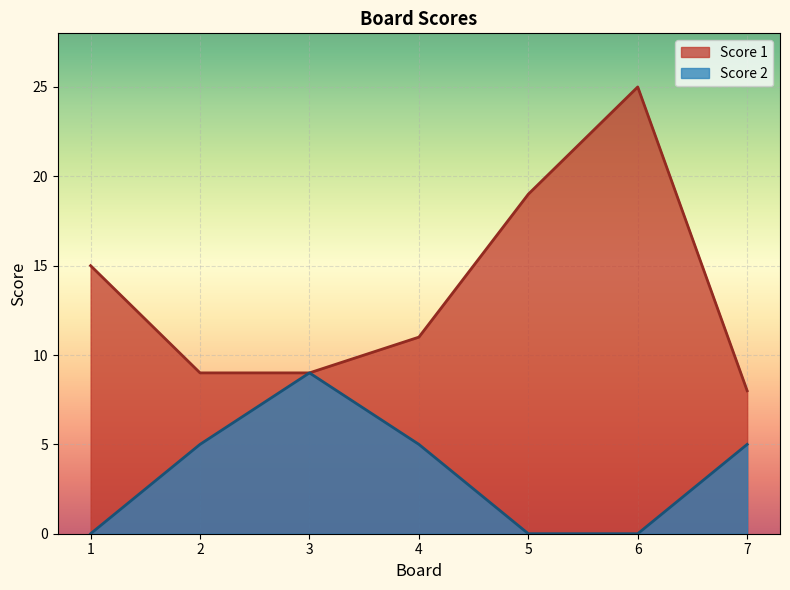

True or false: Score 2 and Score 1 intersect in this chart.

False